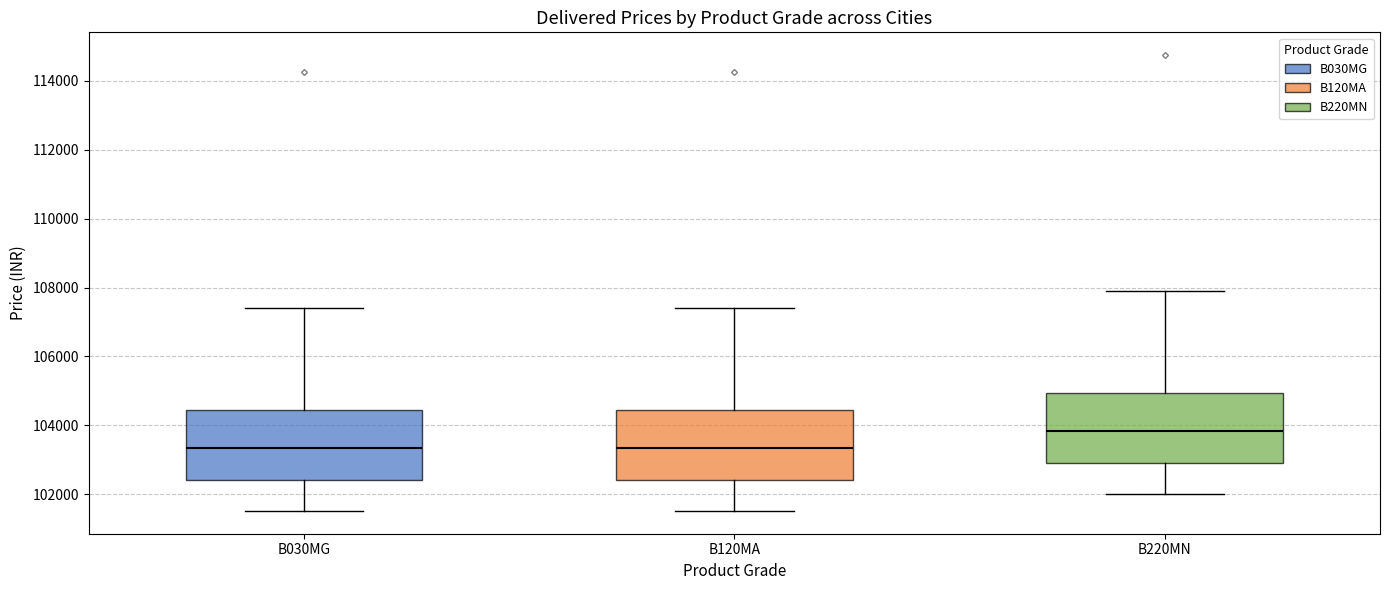

Reading left to right, transcribe this box plot: for each box, give where its median line is, the range the box spans, and where its two whiskers end, as read against the y-axis. The values are not printed on the chart, so give them approximately, as read against the axis.

B030MG: median 103400, box 102400 to 104400, whiskers 101600 to 107400
B120MA: median 103400, box 102400 to 104400, whiskers 101600 to 107400
B220MN: median 103800, box 102800 to 105000, whiskers 102000 to 107800